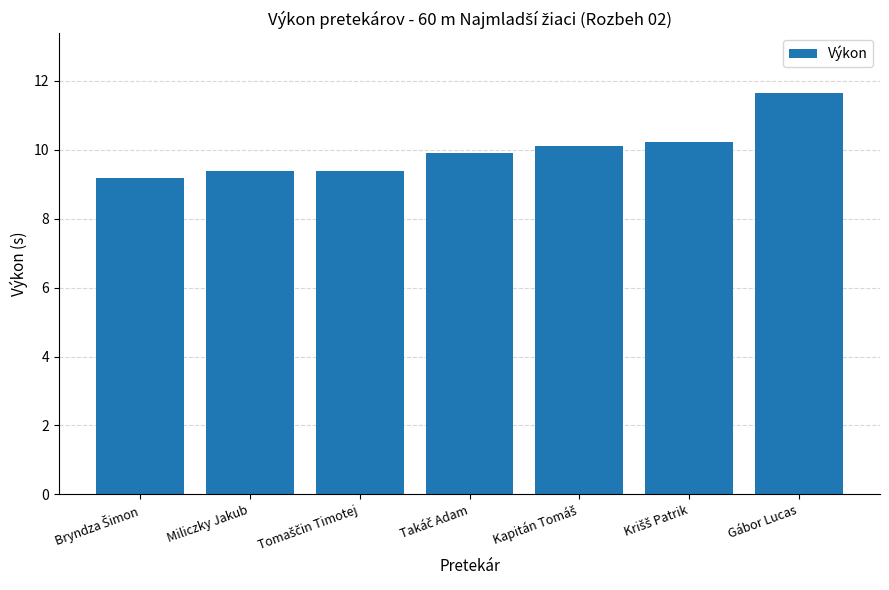

Read the value at Gábor Lucas.

11.6